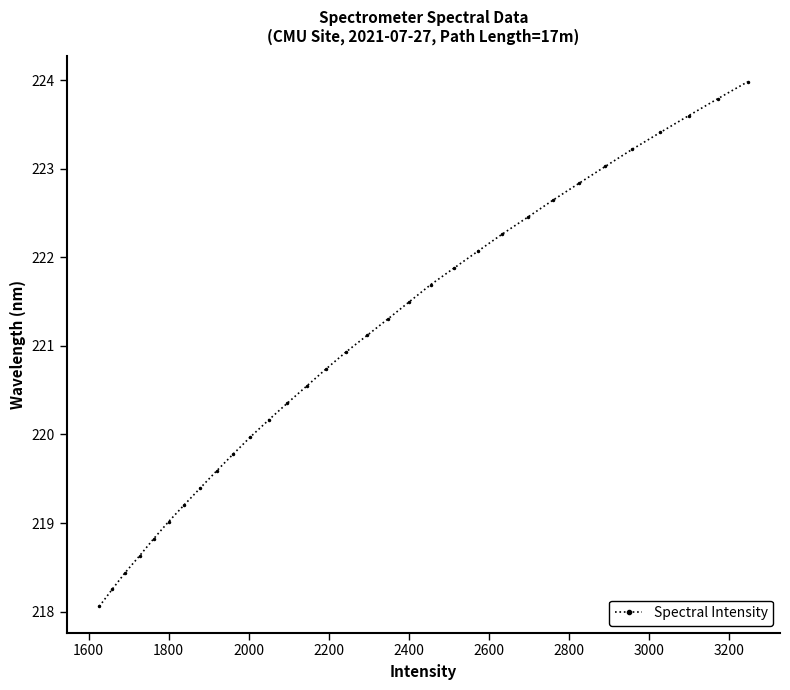

Does the chart display data point markers on the line(s)?

Yes